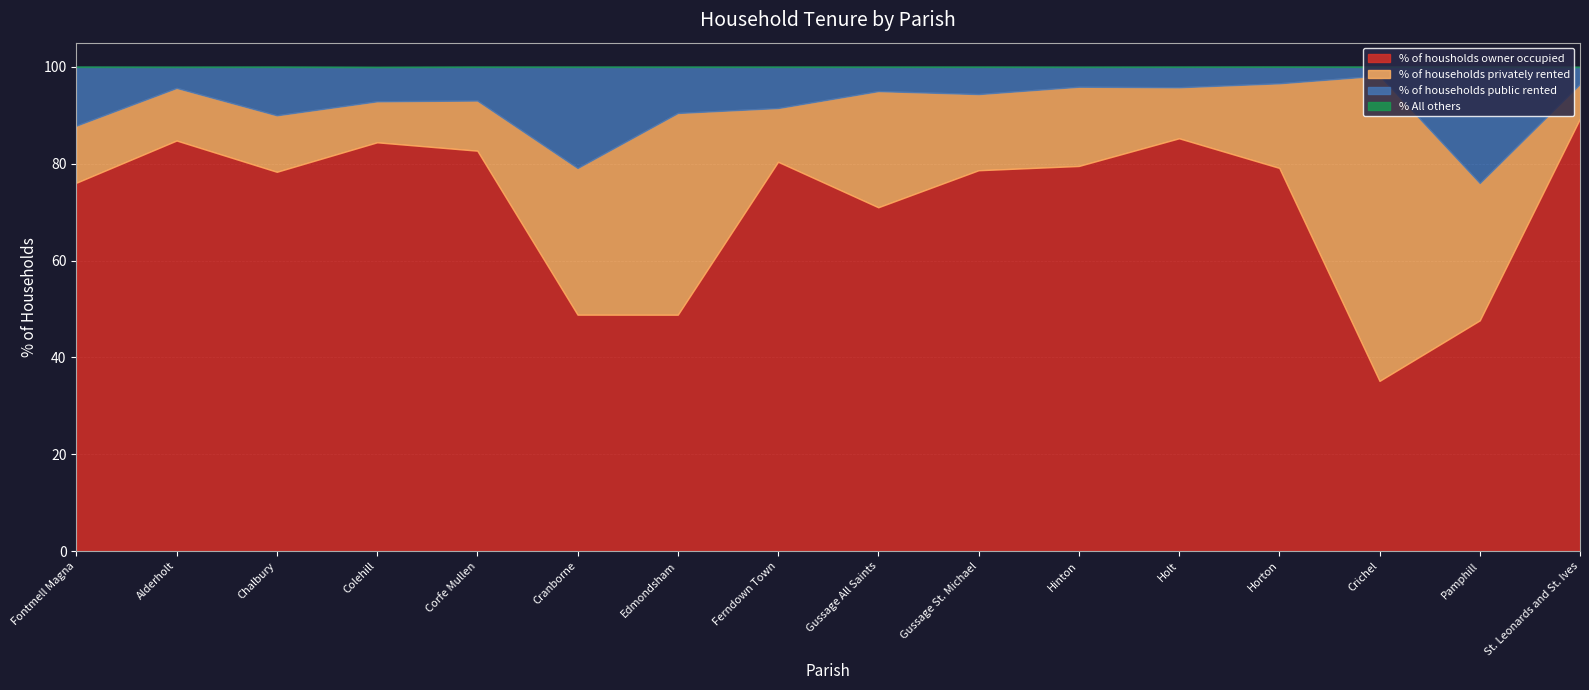

Which series changed the most between Ferndown Town and Gussage All Saints?

% of households privately rented